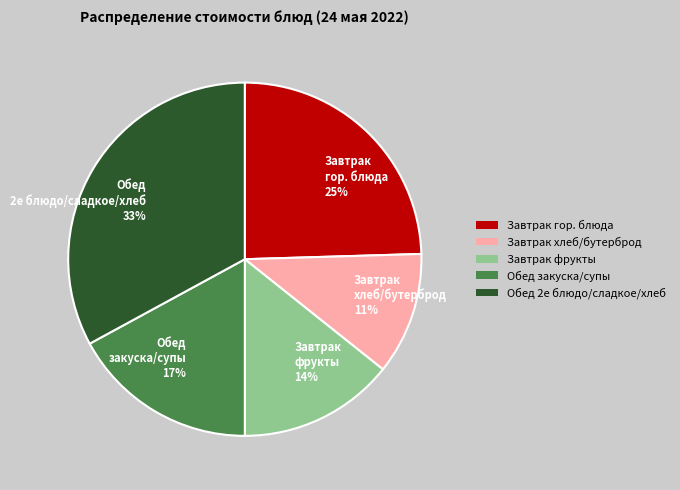

Combined, do Завтрак фрукты 14% and Завтрак хлеб/бутерброд 11% account for over 50%?

No